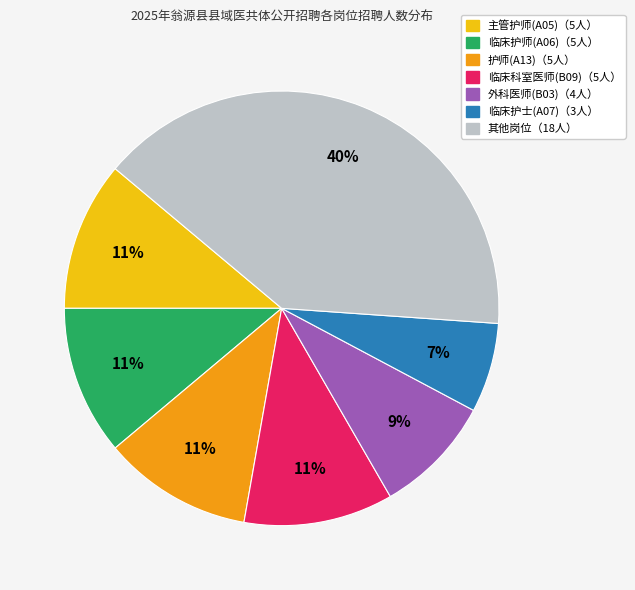

Is there any slice that represents more than half of the pie?

No